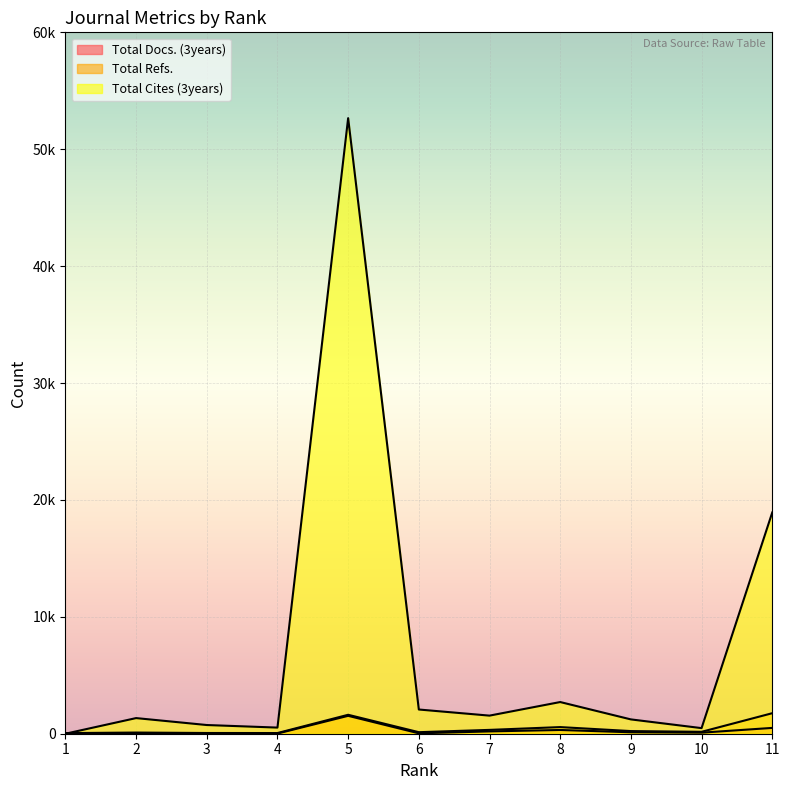

What is the total value across all series at 5?

55809